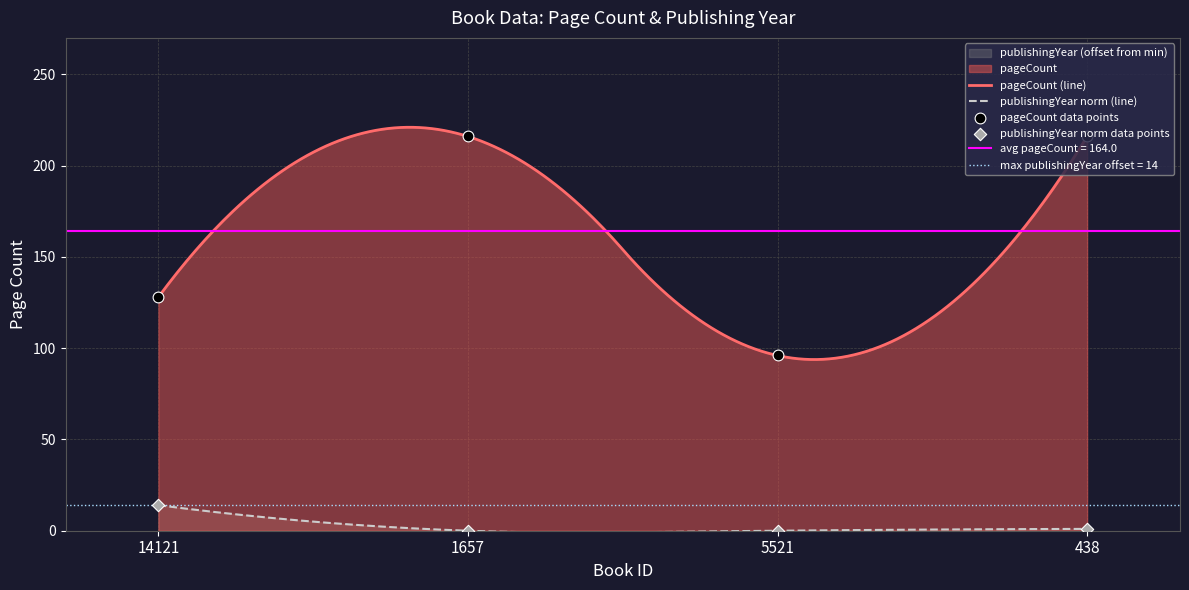

What is the total value across all series at 438?

217